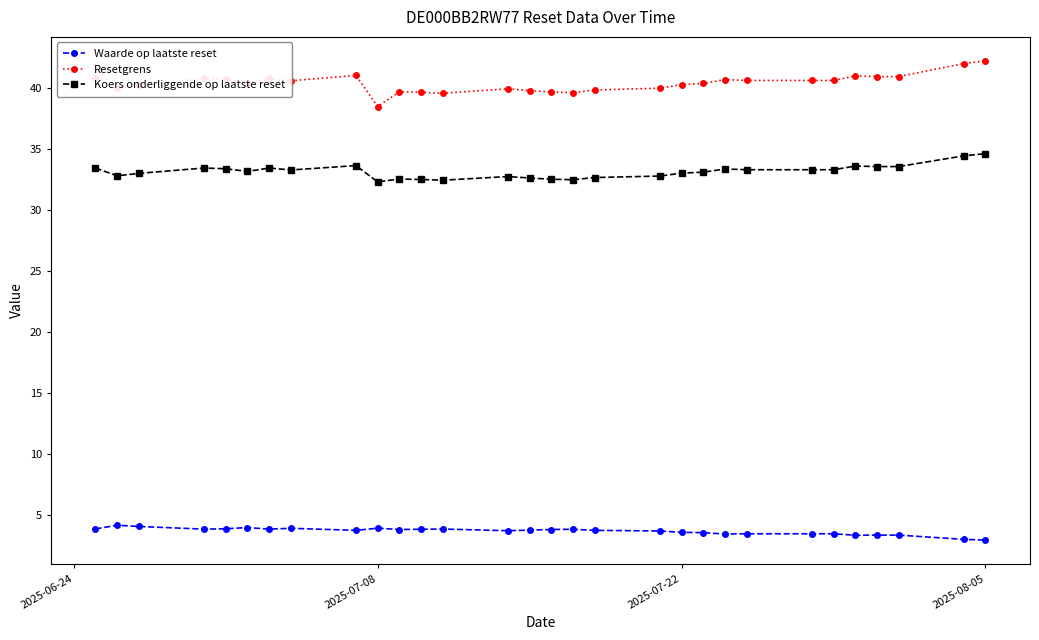

What is the sum of all Resetgrens values?

1212.1